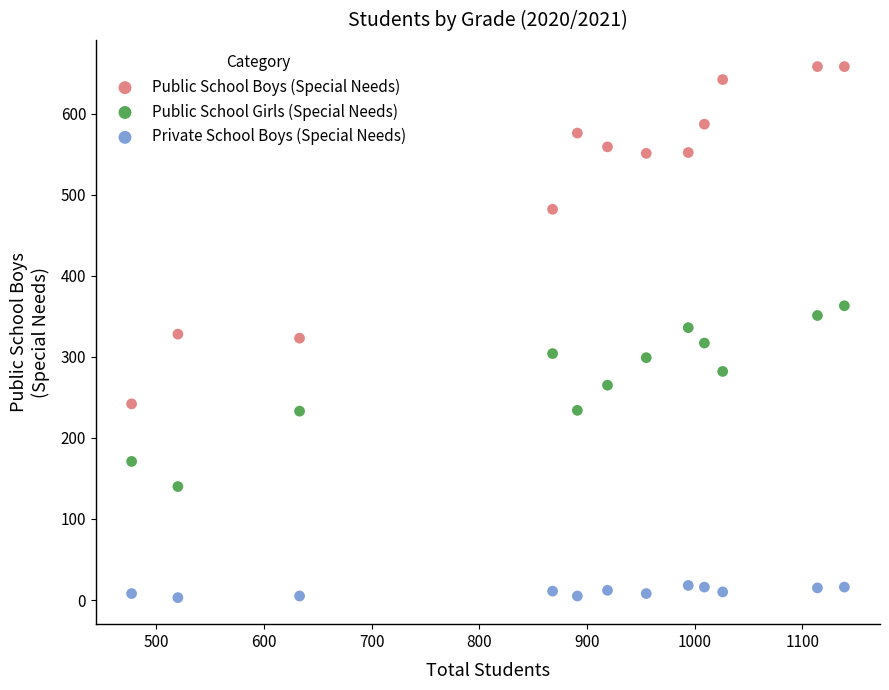

What are all the series names shown in the legend?

Public School Boys (Special Needs), Public School Girls (Special Needs), Private School Boys (Special Needs)